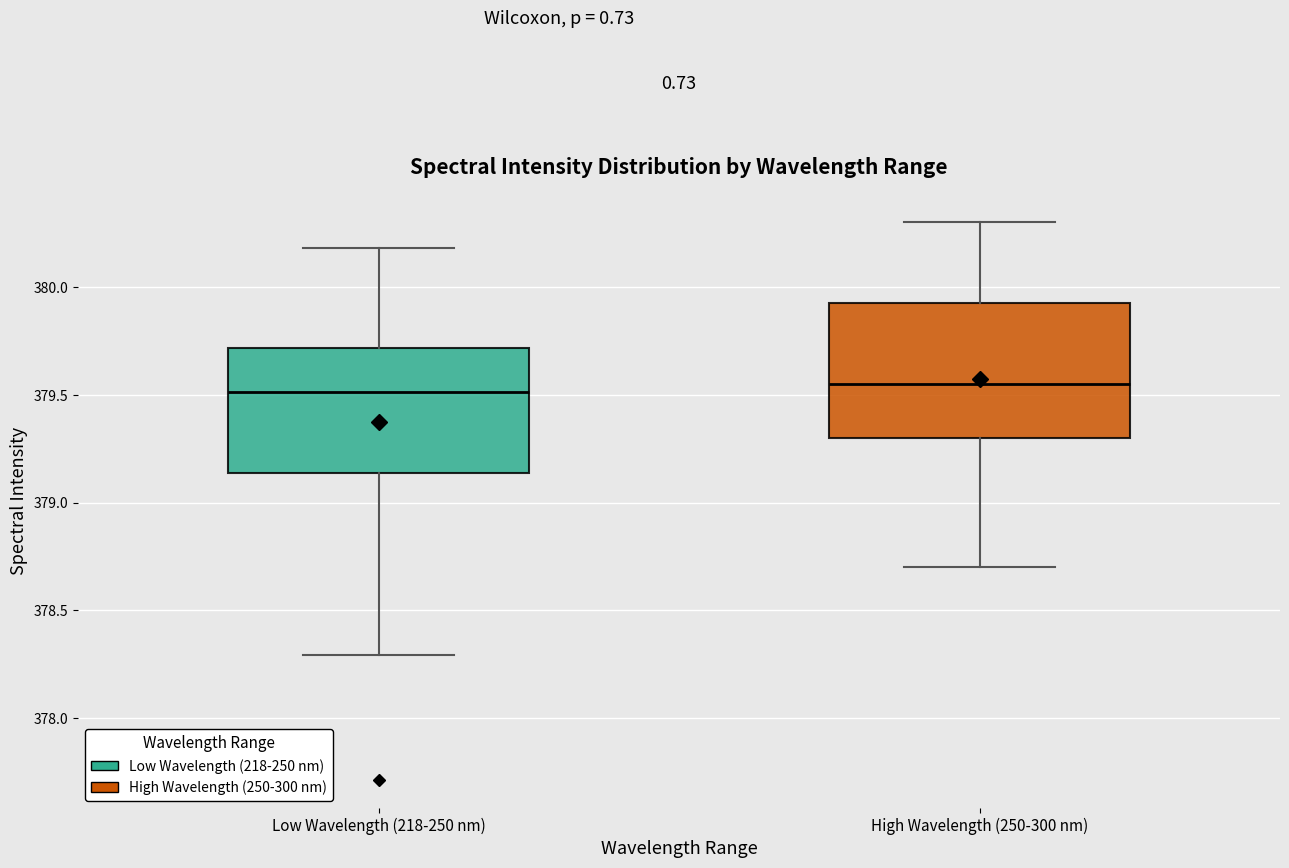

Reading left to right, read every box against the y-axis: the position of its median line, the range the box covers, and the ends of its whiskers. The values are not printed on the chart, so give them approximately, as read against the axis.

Low Wavelength (218-250 nm): median 379.50, box 379.15 to 379.70, whiskers 378.30 to 380.20
High Wavelength (250-300 nm): median 379.55, box 379.30 to 379.95, whiskers 378.70 to 380.30